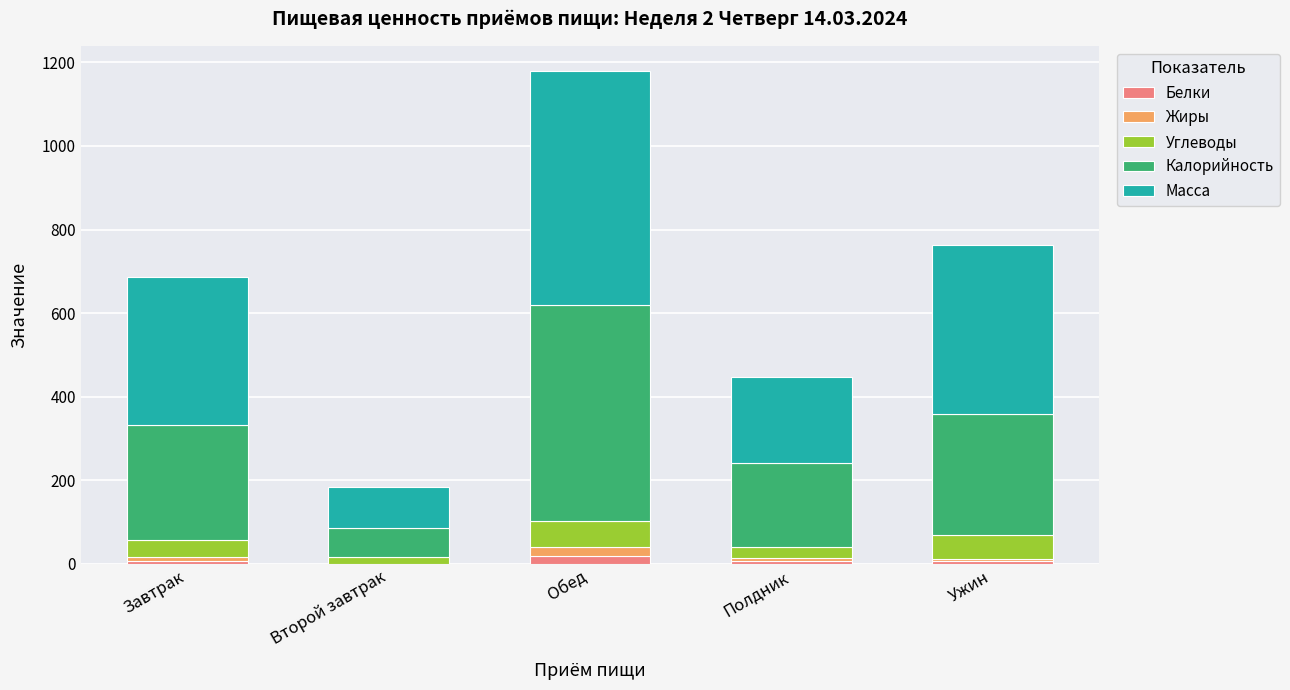

At which category is the sum across all series the highest?

Обед